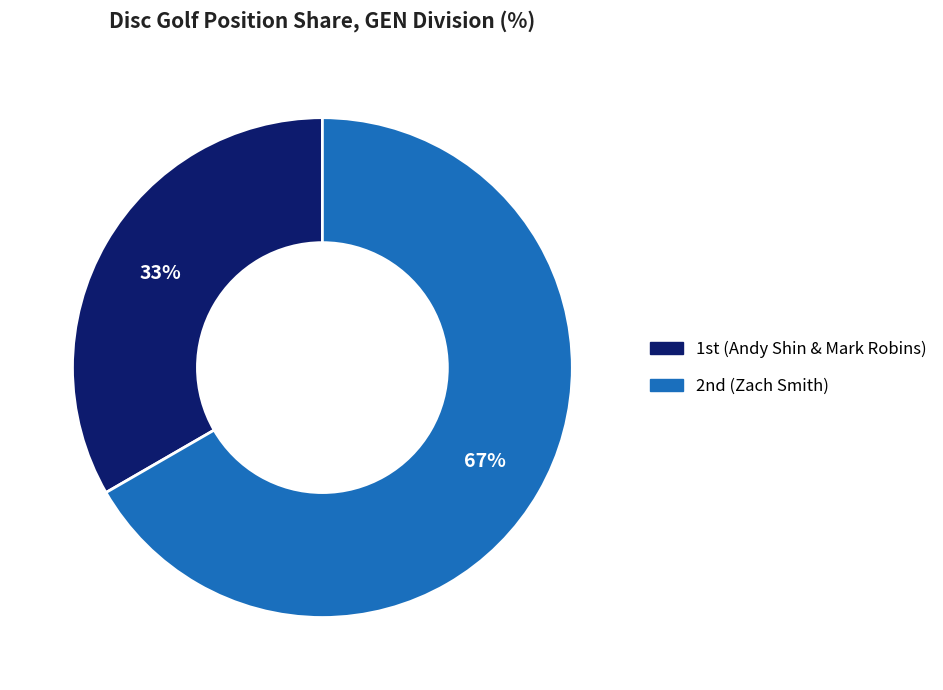

Does any single category account for the majority?

Yes